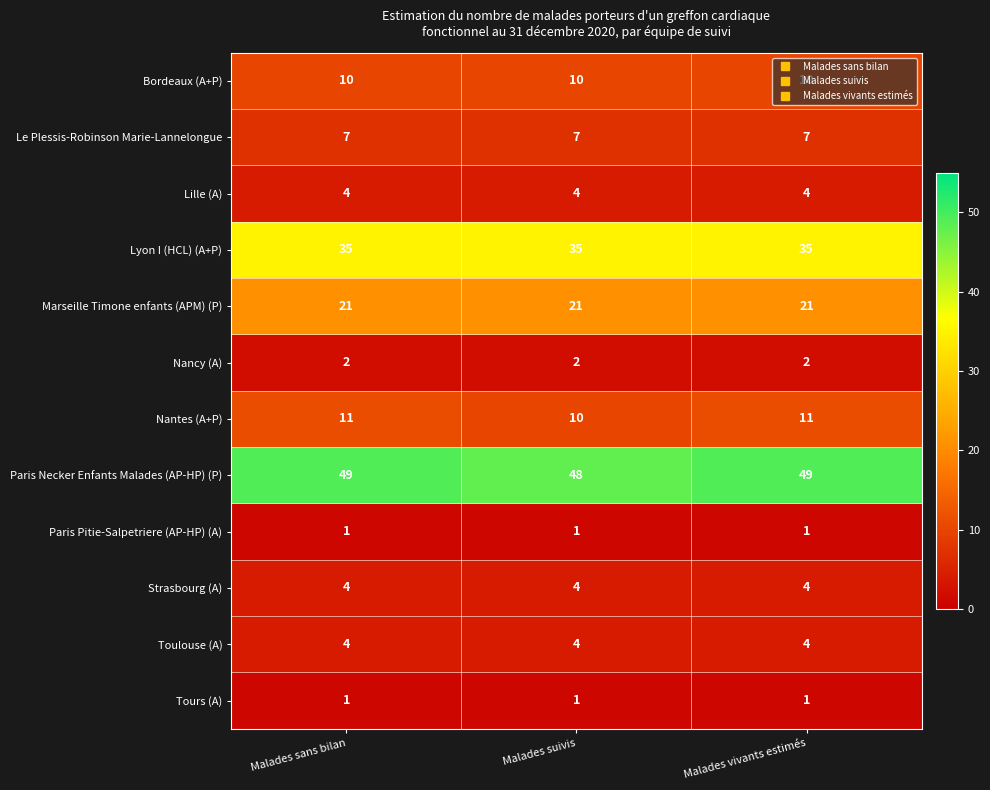

What value does the Bordeaux (A+P) series have at Malades sans bilan?

10